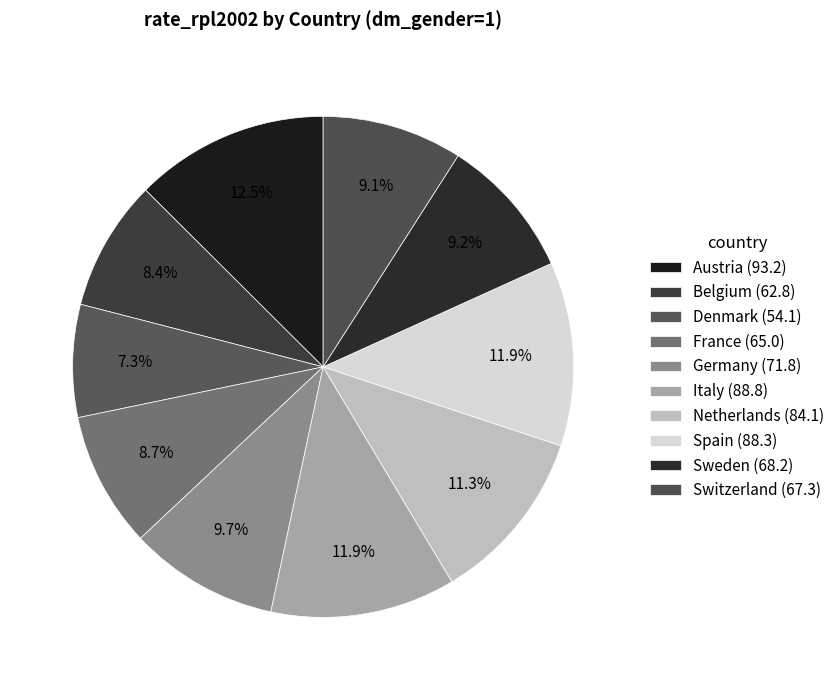

Does Germany account for over 50% of the chart?

No